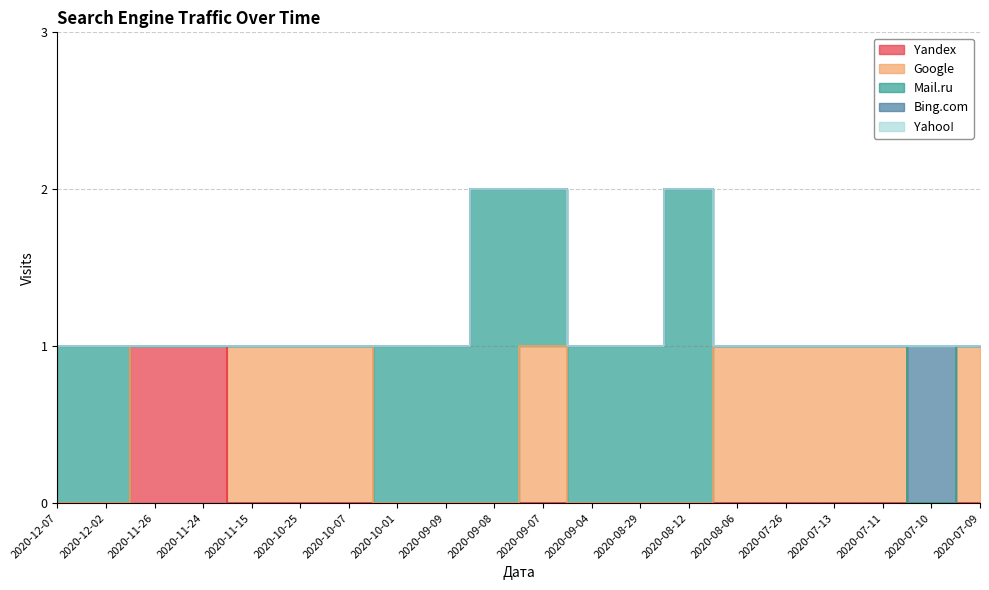

True or false: Bing.com has a value of 0 at 2020-07-13.

True